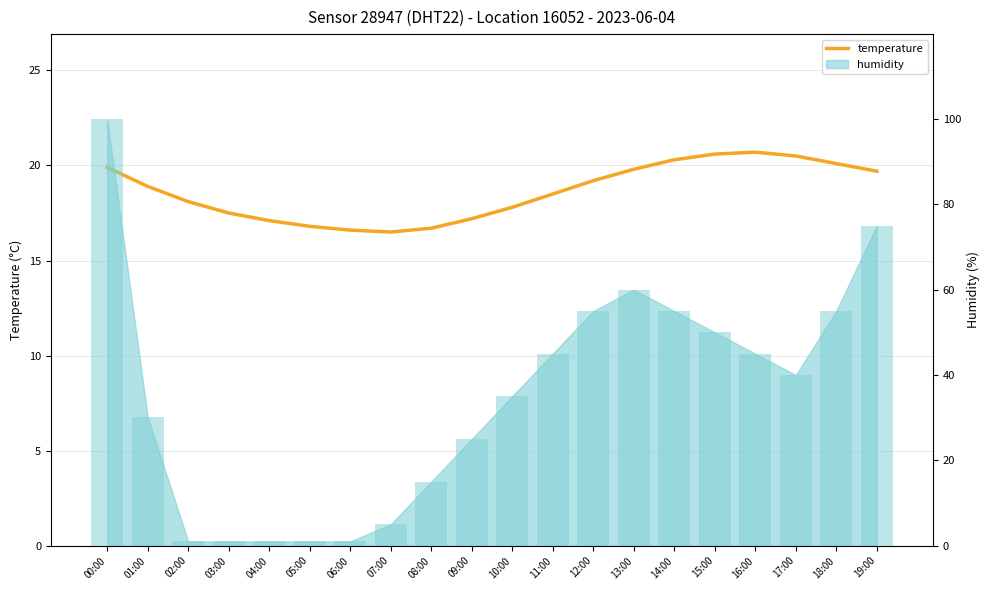

Reading left to right, extract all data points from this chart.

00:00=19.9	01:00=18.9	02:00=18.1	03:00=17.5	04:00=17.1	05:00=16.8	06:00=16.6	07:00=16.5	08:00=16.7	09:00=17.2	10:00=17.8	11:00=18.5	12:00=19.2	13:00=19.8	14:00=20.3	15:00=20.6	16:00=20.7	17:00=20.5	18:00=20.1	19:00=19.7